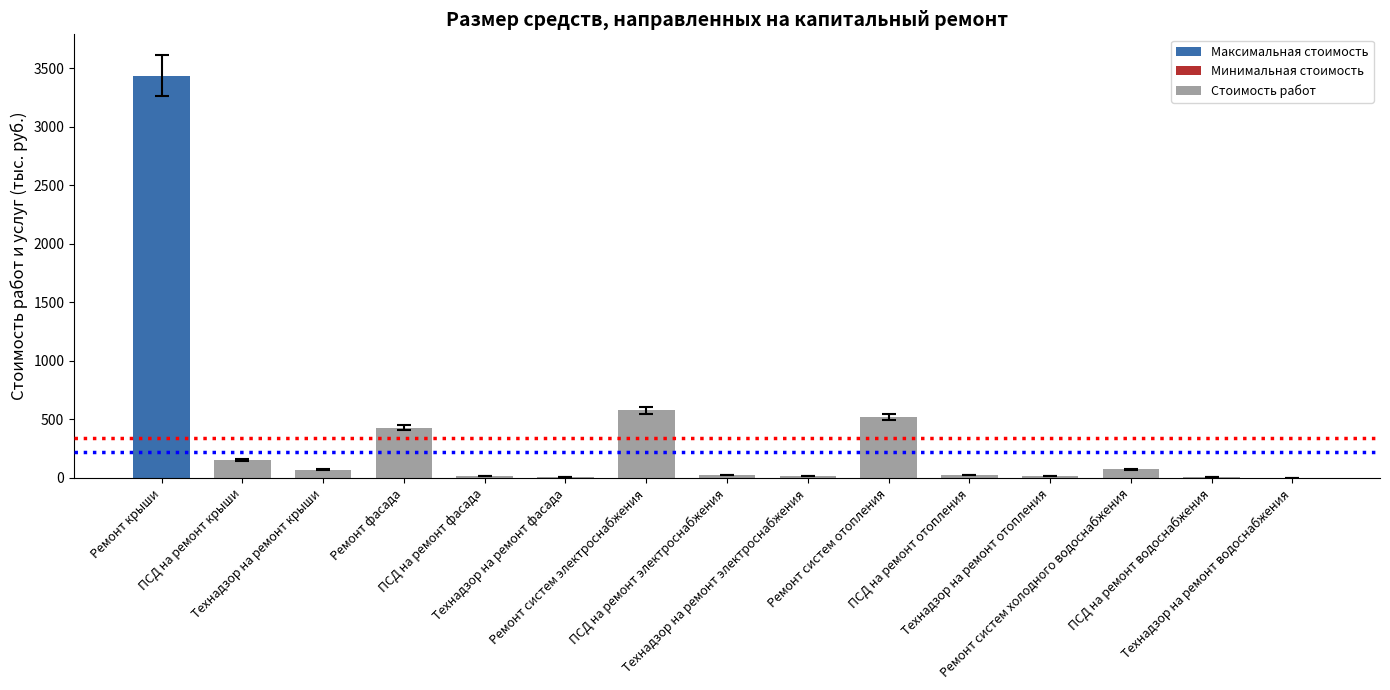

What is the sum of all values?

5364.7